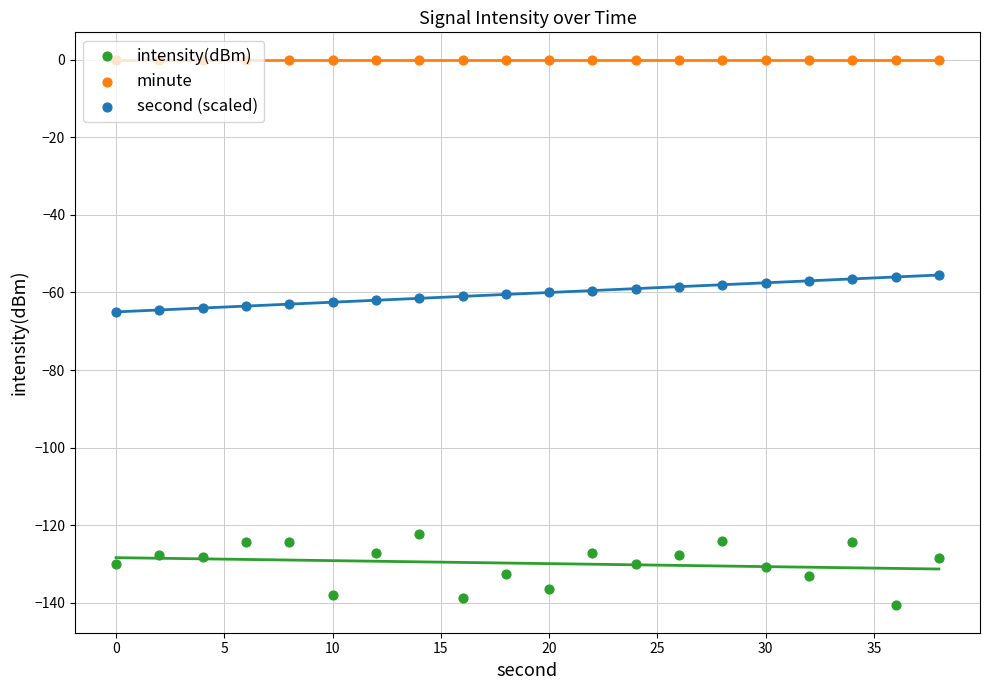

Which series reaches the minimum Y coordinate?

intensity(dBm)